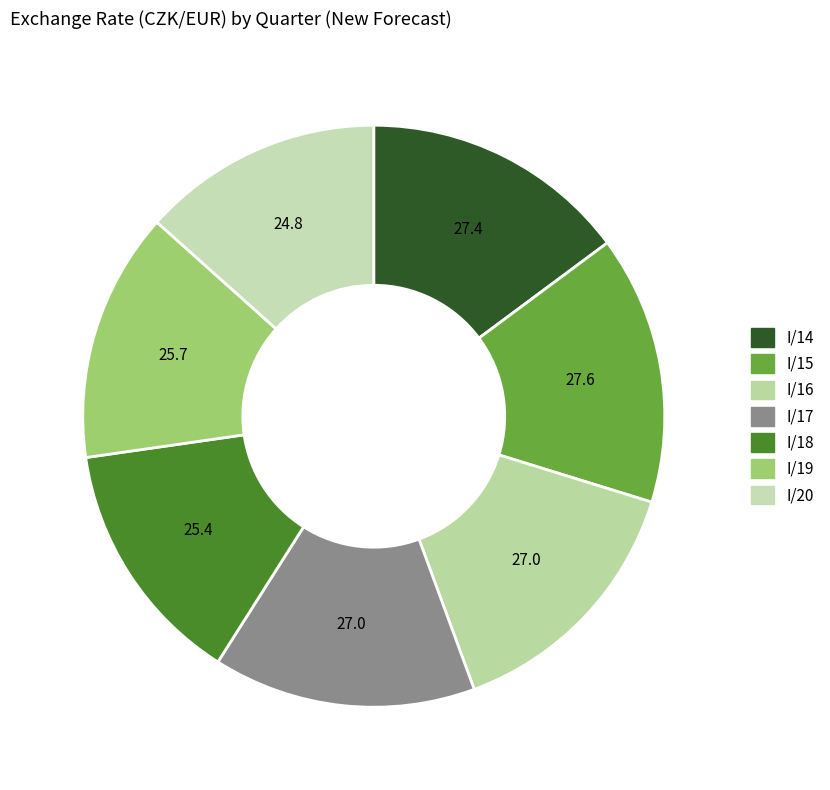

How many segments does this pie chart have?

7